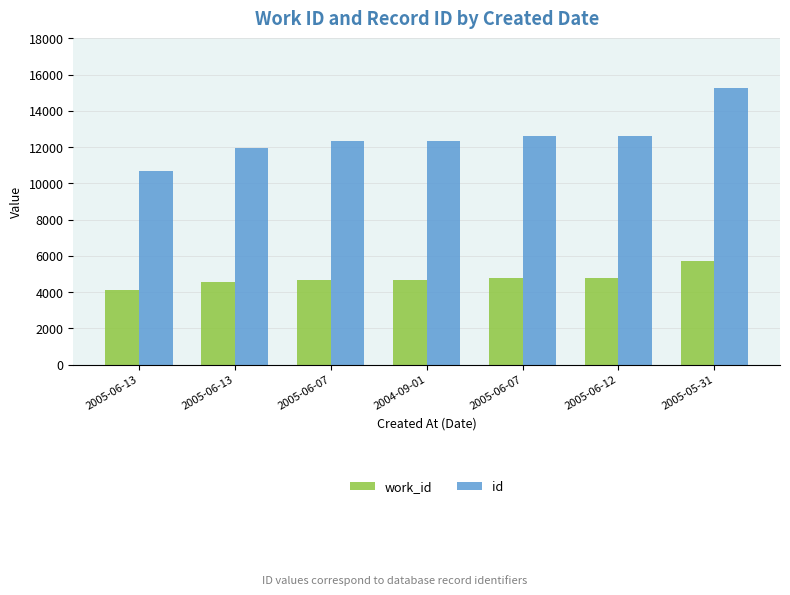

How many series are shown in this chart?

2